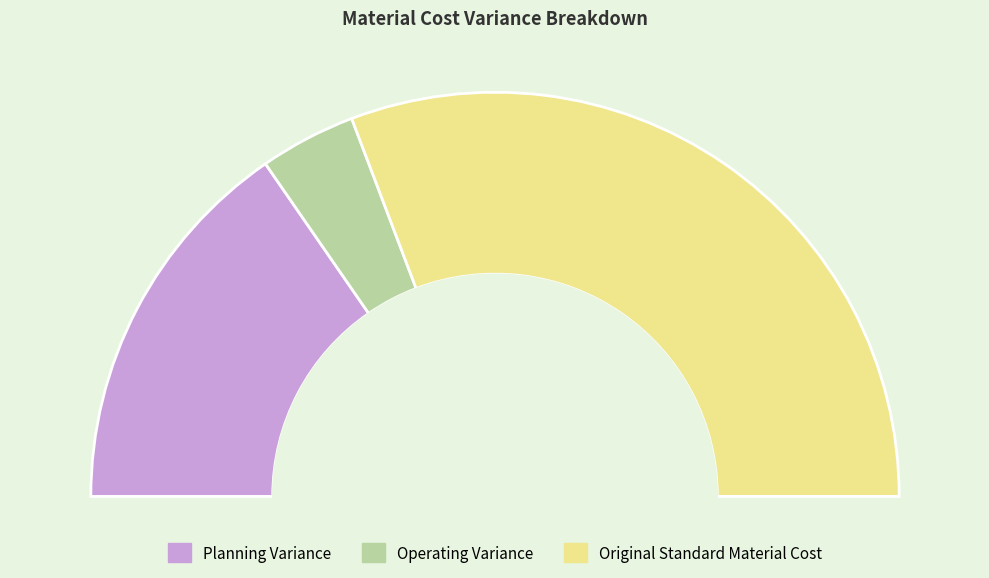

How much of the chart is everything except Original Standard Material Cost?

38.5%